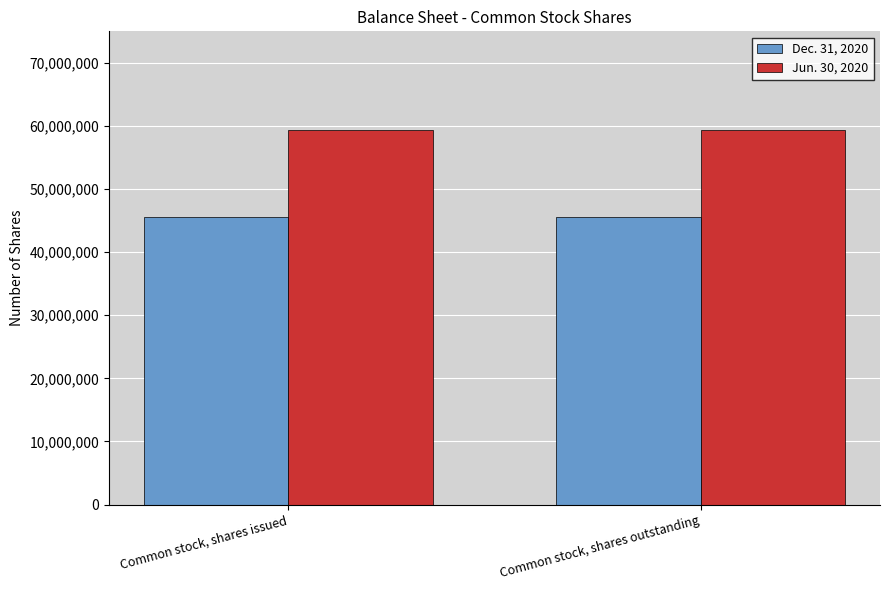

Is the value of Dec. 31, 2020 at Common stock, shares outstanding greater than the value of Jun. 30, 2020 at Common stock, shares issued?

No